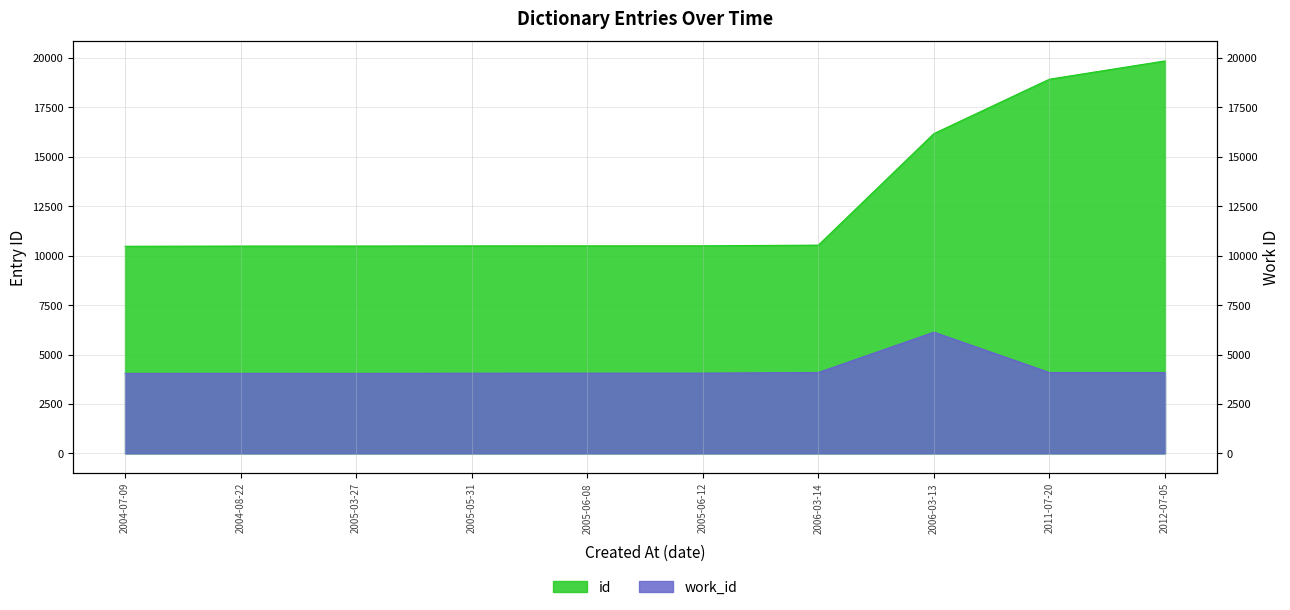

Where is id nearest to the value 15167?

2006-03-13